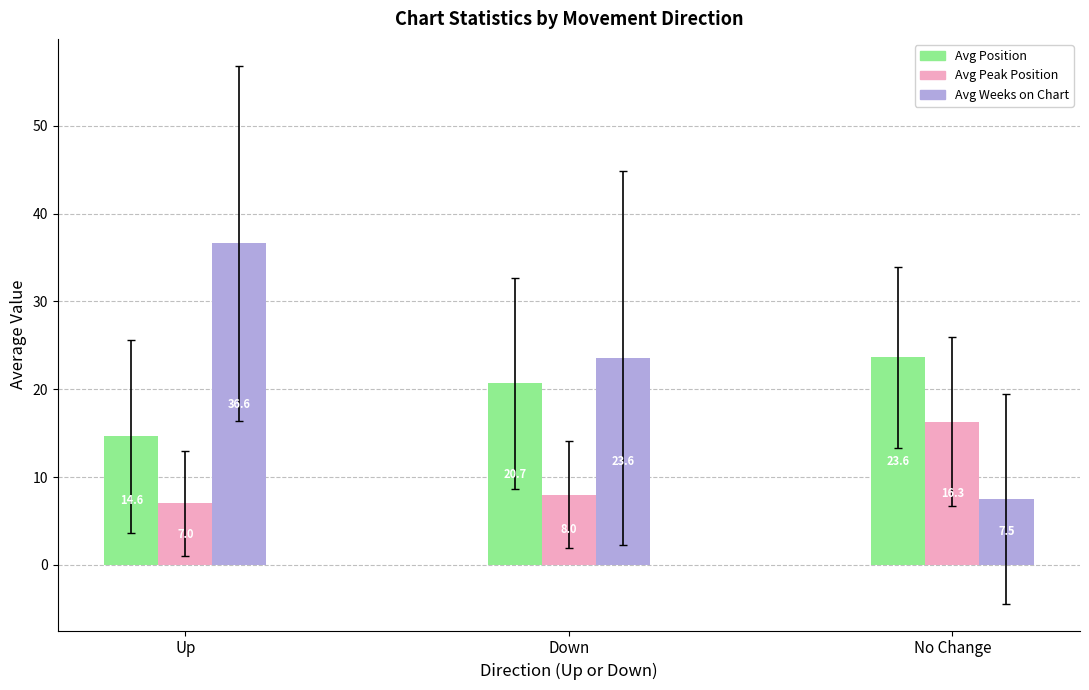

What is the spread (max minus min) of values at Down?

15.6